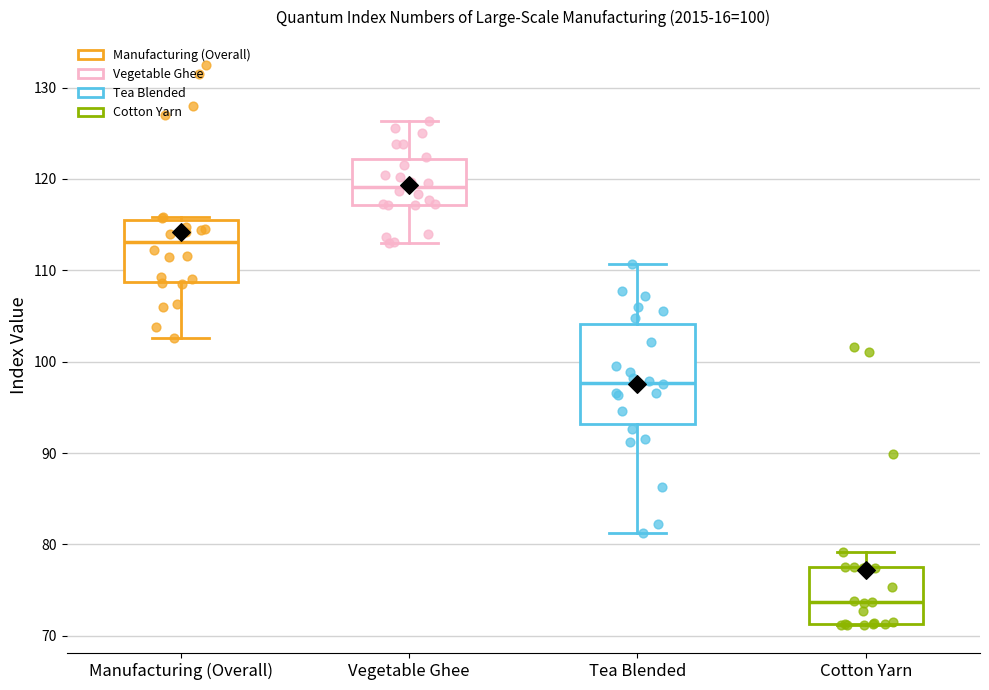

Reading left to right, read every box against the y-axis: the position of its median line, the range the box covers, and the ends of its whiskers. The values are not printed on the chart, so give them approximately, as read against the axis.

Manufacturing (Overall): median 113, box 109 to 116, whiskers 103 to 116
Vegetable Ghee: median 119, box 117 to 122, whiskers 113 to 126
Tea Blended: median 98, box 93 to 104, whiskers 81 to 111
Cotton Yarn: median 74, box 71 to 78, whiskers 71 to 79